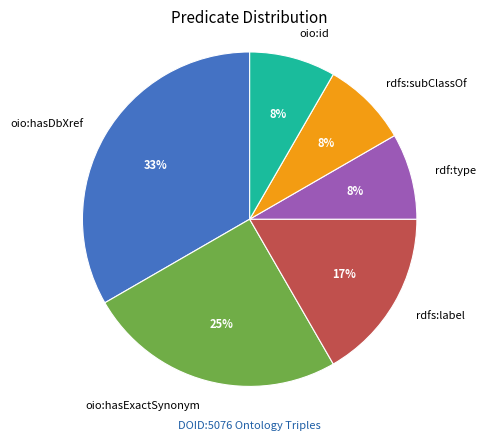

Does oio:id represent more than half of the total?

No